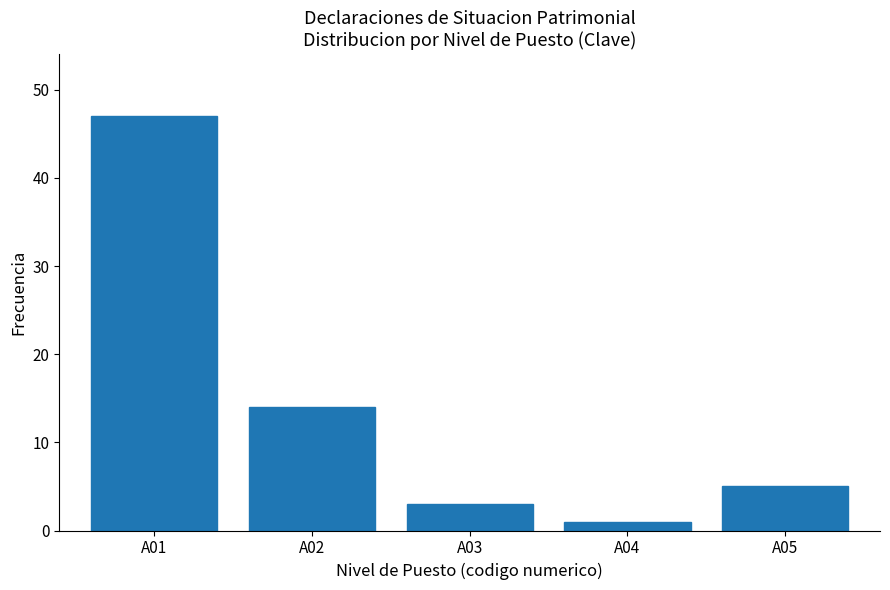

Reading left to right, transcribe this chart: for each bar, give the range it covers on the x-axis and its height. The values are not printed on the chart, so give them approximately, as read against the axis.

0.5 to 1.5: 47
1.5 to 2.5: 14
2.5 to 3.5: 3
3.5 to 4.5: 1
4.5 to 5.5: 5